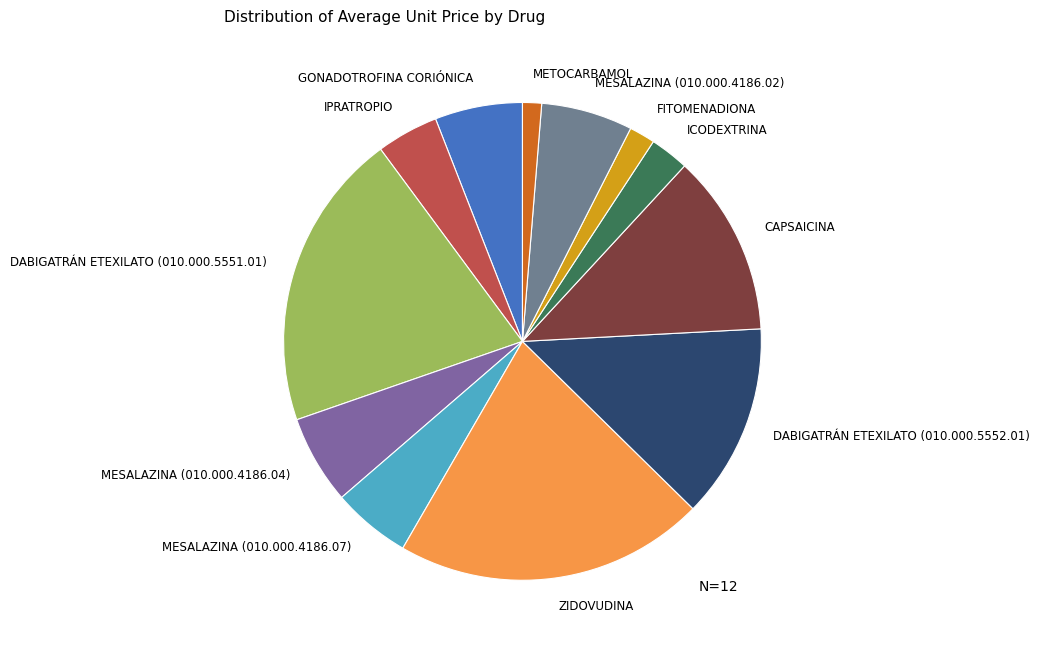

The DABIGATRÁN ETEXILATO (010.000.5552.01) slice represents 13% of the pie. True or false?

True